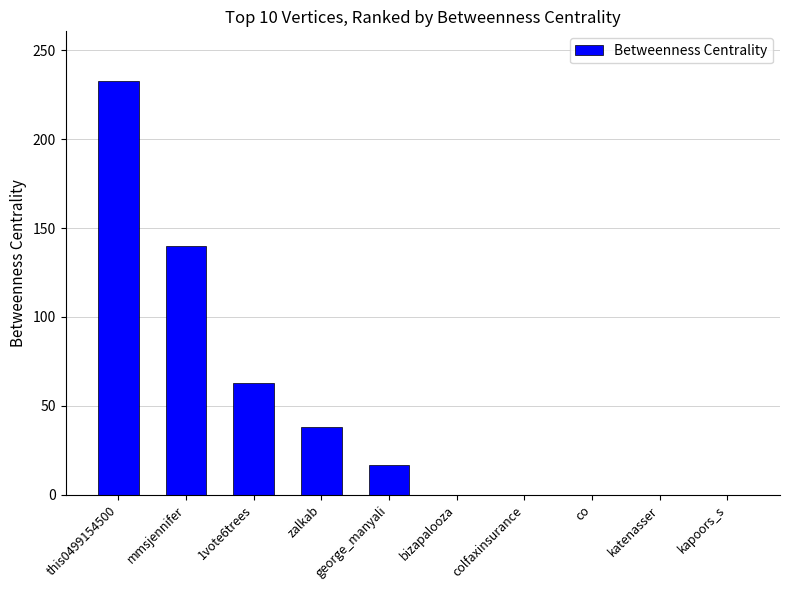

What is the difference between the values at this0499154500 and co?

232.7